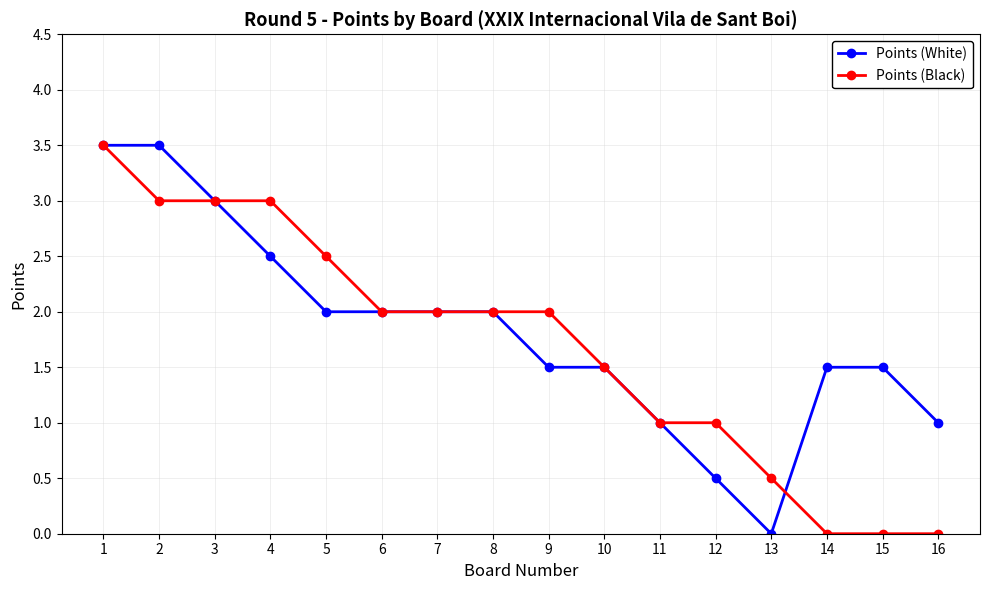

Rank the series at 16 from lowest to highest value.

Points (Black), Points (White)